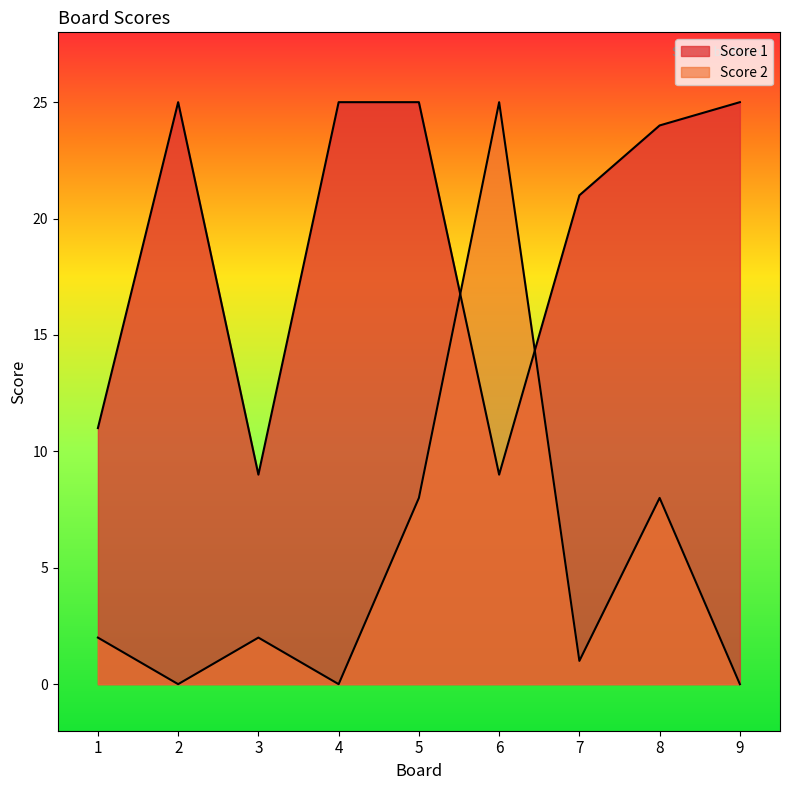

Which has a higher value, 5 or 7?

5